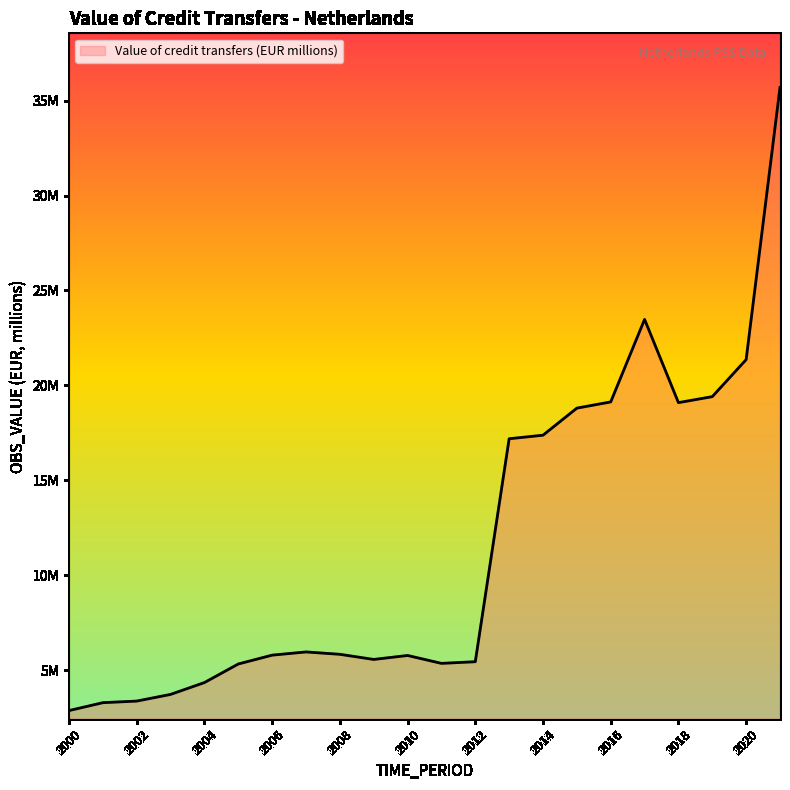

Does the chart display data point markers on the line(s)?

No